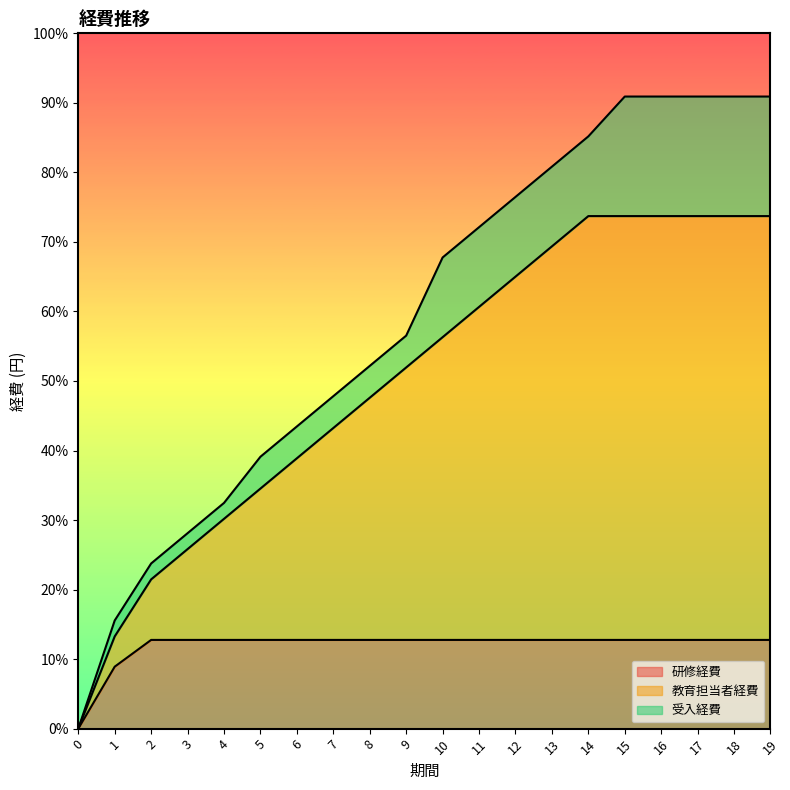

What is the difference between the maximum and minimum values in the 研修経費 series?

630000